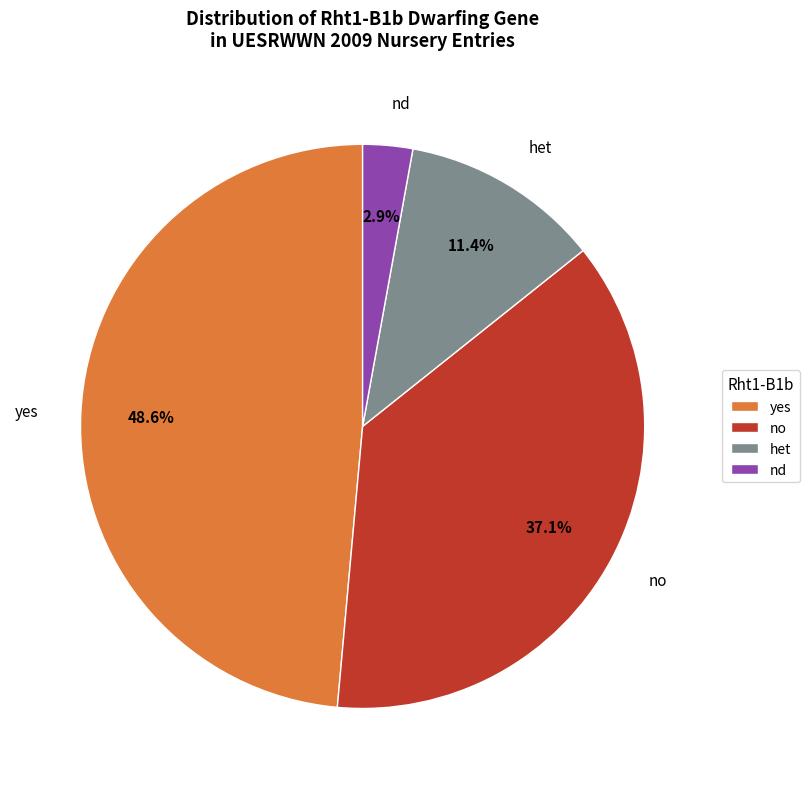

Combined, what portion of the pie is nd and no?

40.0%